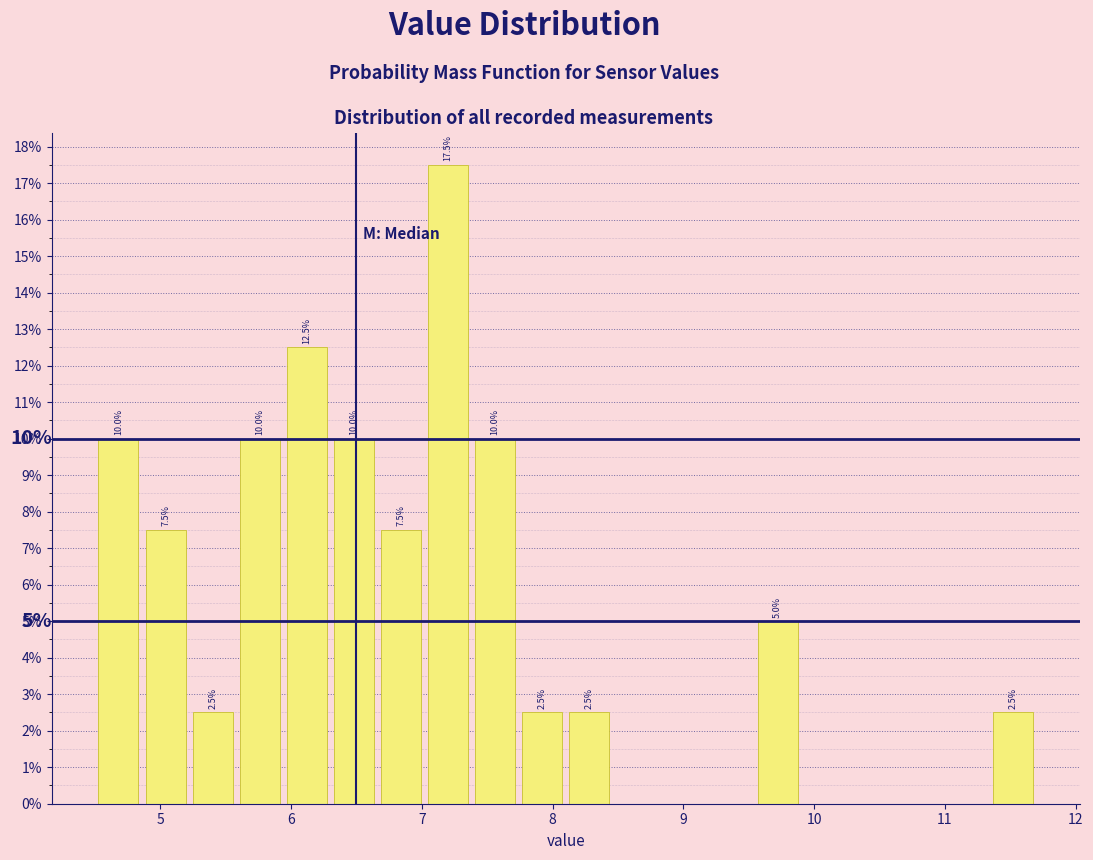

Read against the x-axis, roughly where is the centre of the tallest bar?

7.2